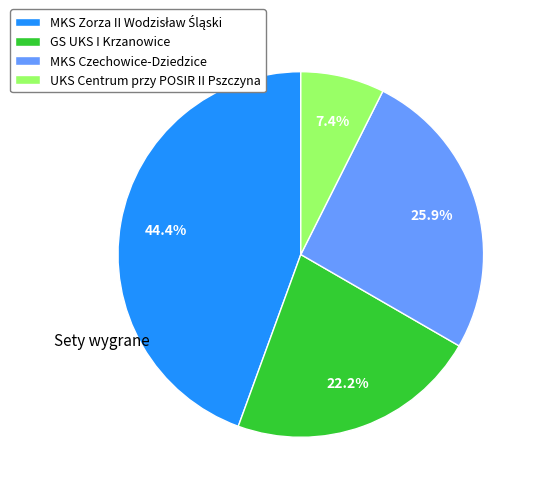

Which slice is the smallest?

UKS Centrum przy POSIR II Pszczyna